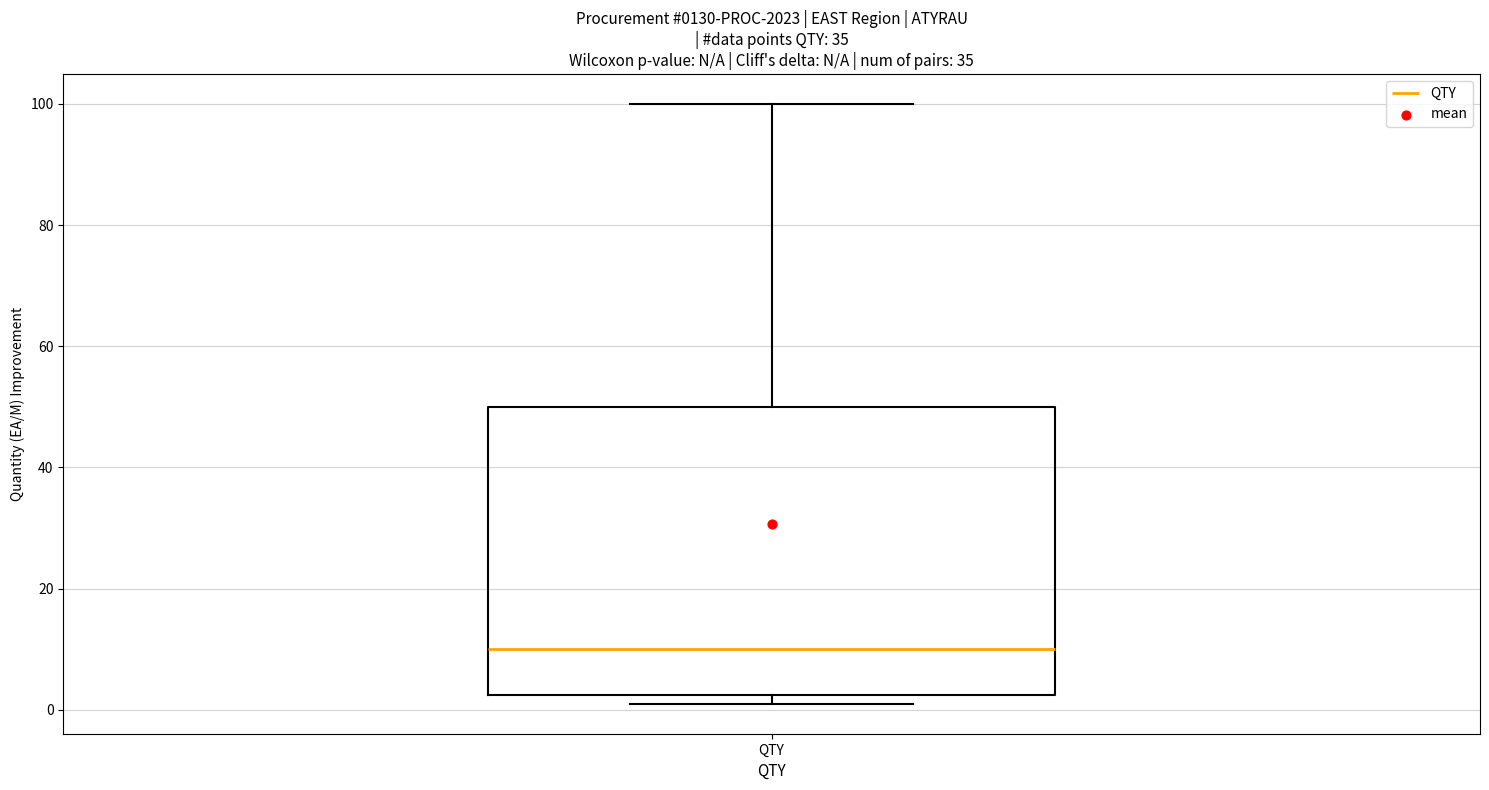

Read this box plot against the y-axis: the position of the median line, the range covered by the box, and the ends of both whiskers. The values are not printed on the chart, so give them approximately, as read against the axis.

median 10, box 2 to 50, whiskers 2 (just below the box's lower edge) to 100